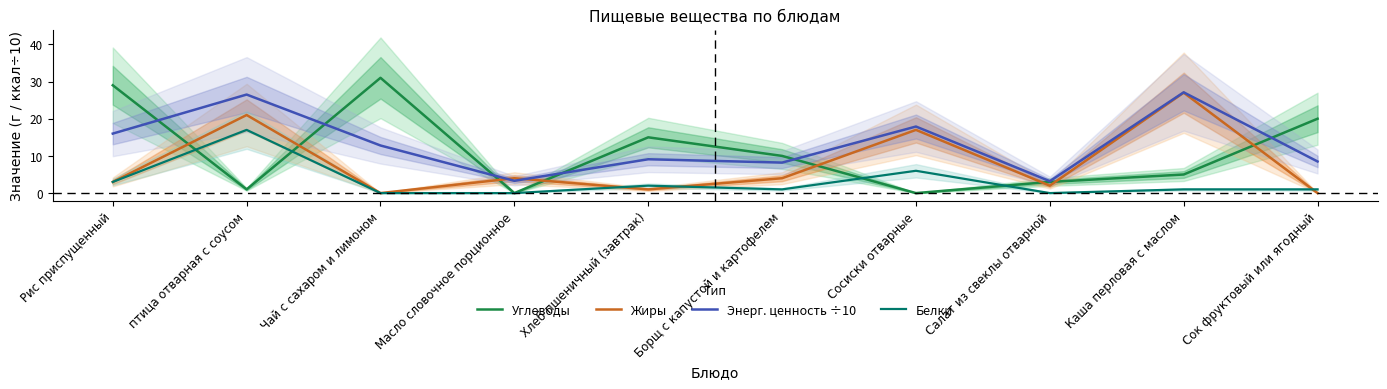

At which category is the sum across all series the highest?

птица отварная с соусом